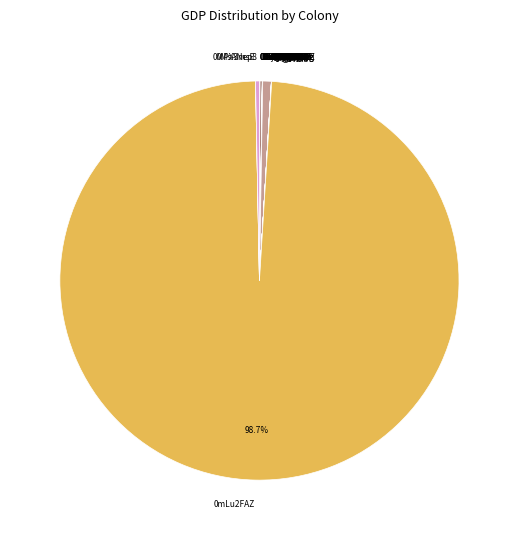

Does any single category account for the majority?

Yes